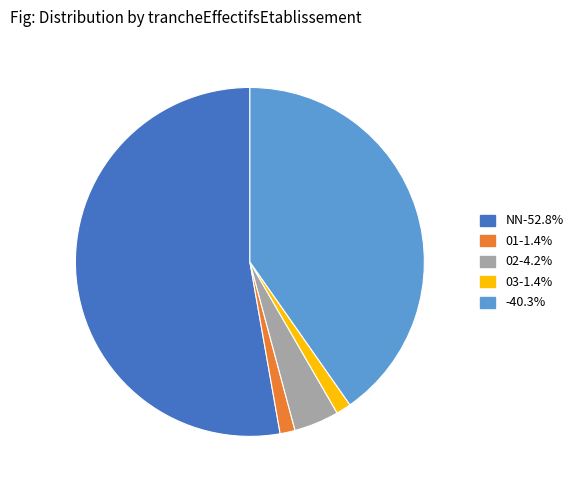

Is there a majority slice in this chart?

Yes